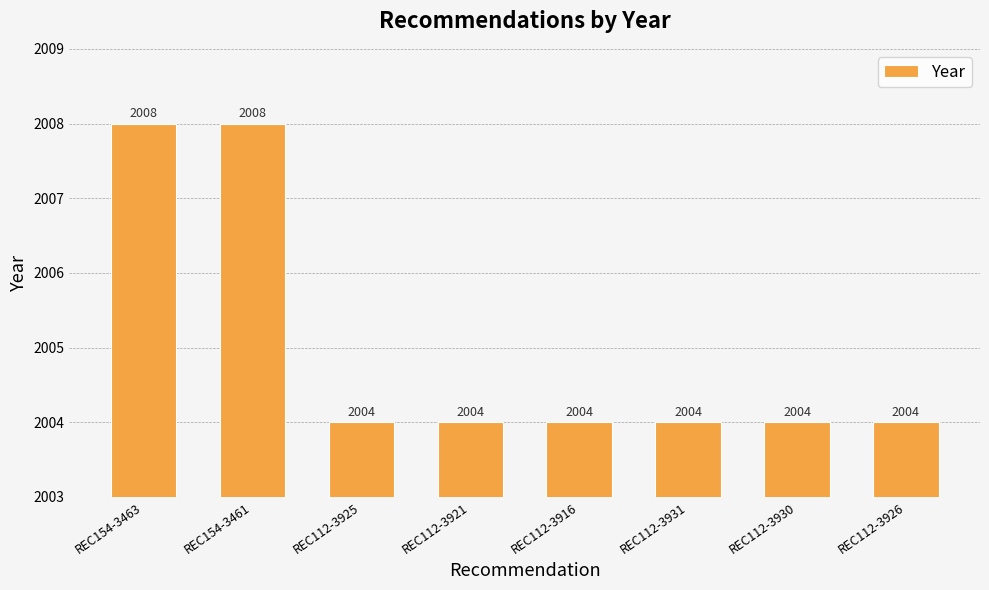

Reading left to right, extract all data points from this chart.

REC154-3463=2008	REC154-3461=2008	REC112-3925=2004	REC112-3921=2004	REC112-3916=2004	REC112-3931=2004	REC112-3930=2004	REC112-3926=2004